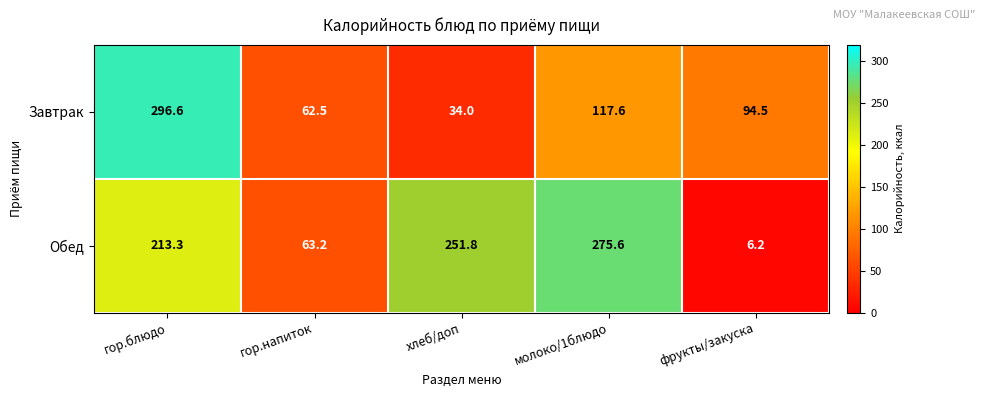

Reading left to right, extract all data points from this chart.

Завтрак: гор.блюдо=296.6	гор.напиток=62.5	хлеб/доп=34.0	молоко/1блюдо=117.6	фрукты/закуска=94.5
Обед: гор.блюдо=213.3	гор.напиток=63.2	хлеб/доп=251.8	молоко/1блюдо=275.6	фрукты/закуска=6.2